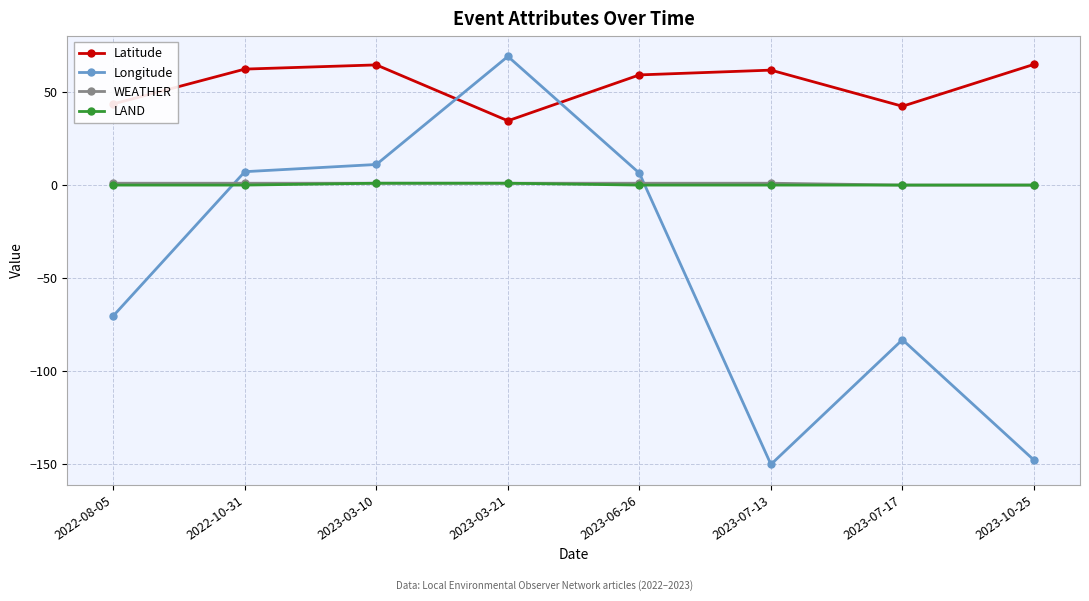

How many positive values does the Longitude series have?

4